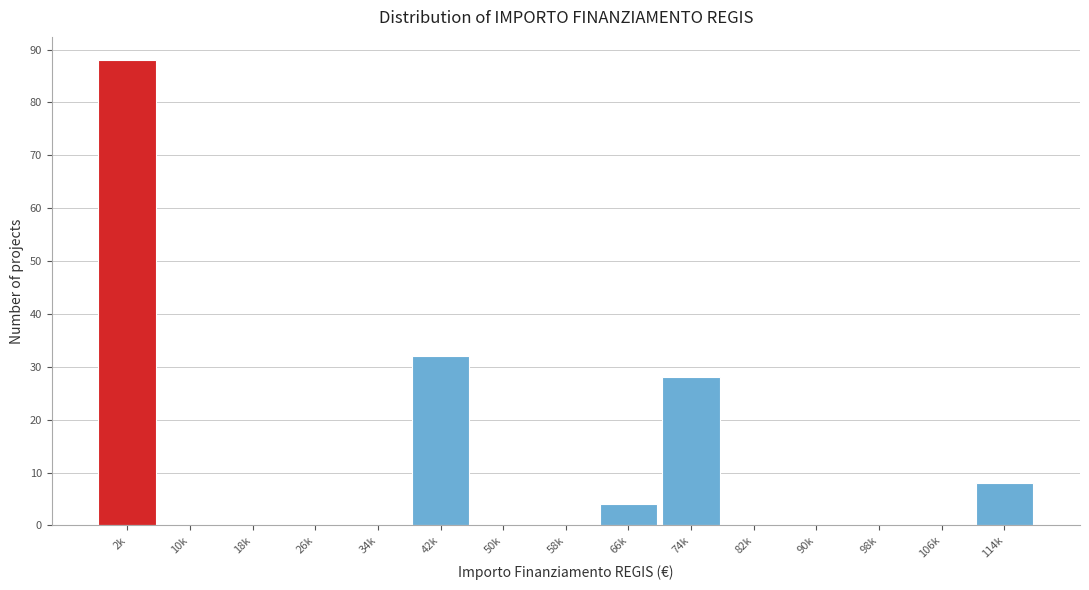

Is it true that the value at 66k is 4?

True